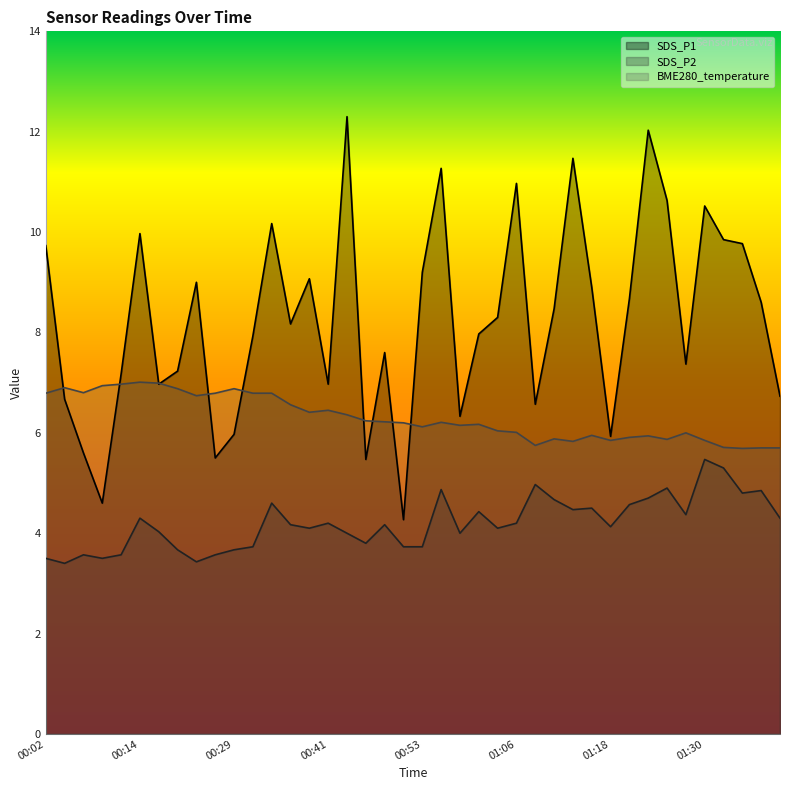

True or false: SDS_P2 and BME280_temperature intersect in this chart.

False